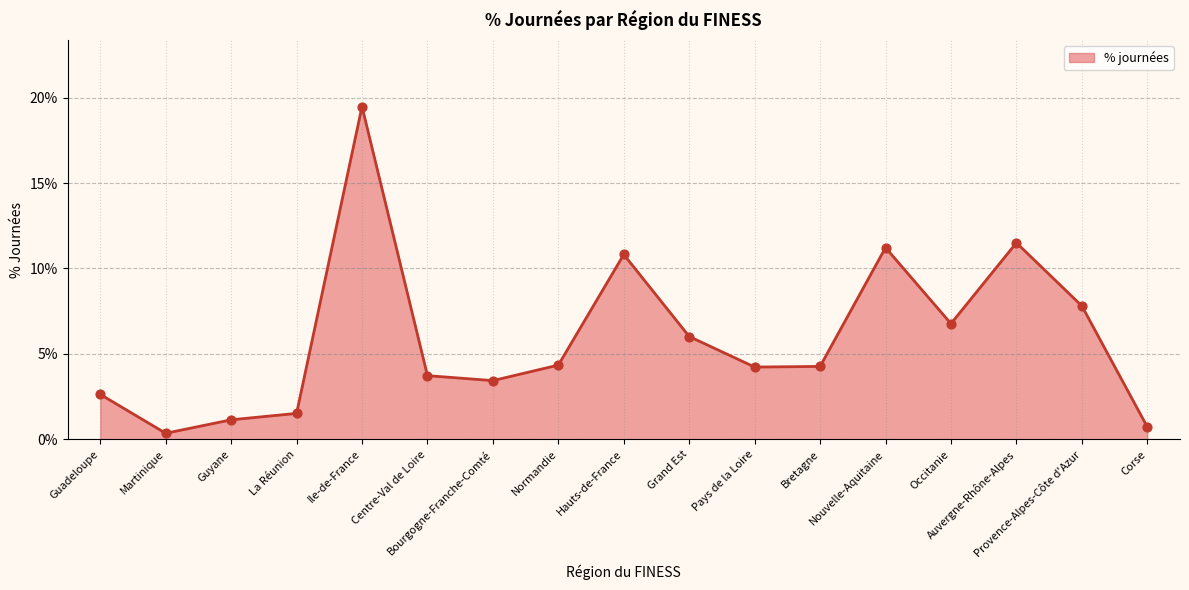

Which has a higher value, Occitanie or Centre-Val de Loire?

Occitanie